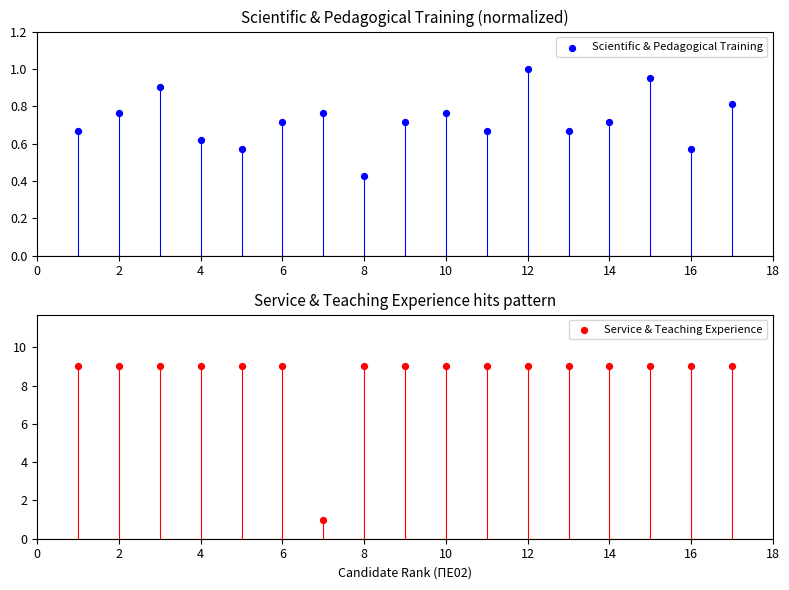

Which series has the largest total across all categories?

Service & Teaching Experience